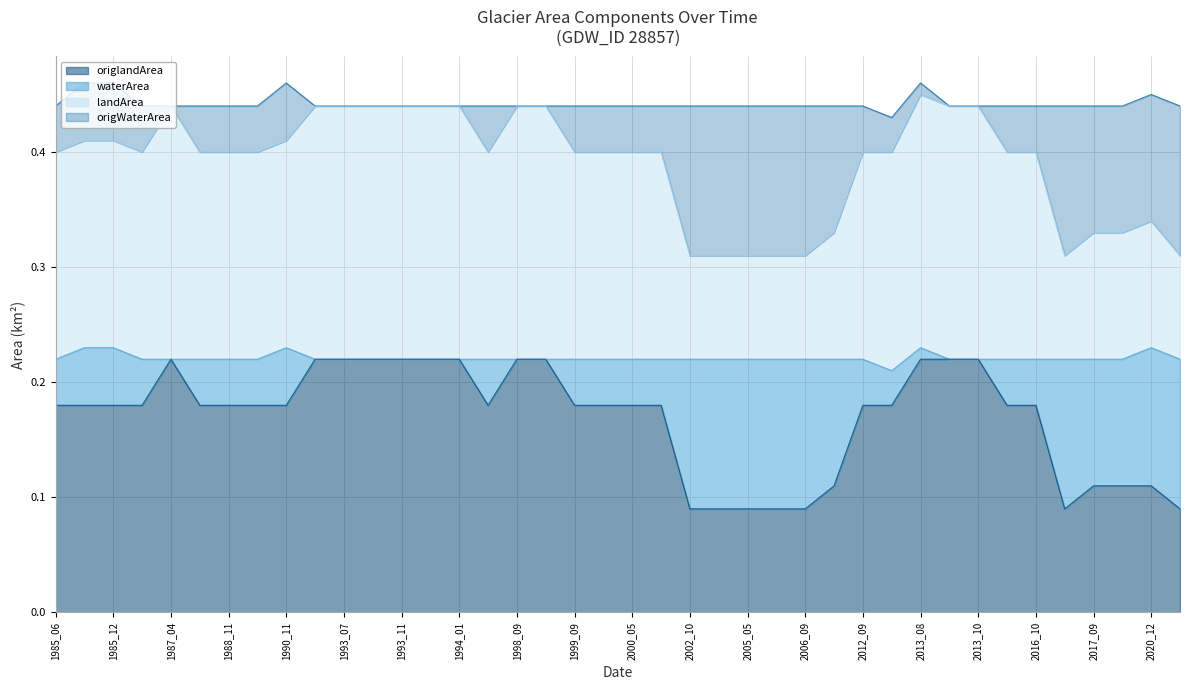

Rank the series by their maximum value, from highest to lowest.

landArea, origlandArea, waterArea, origWaterArea